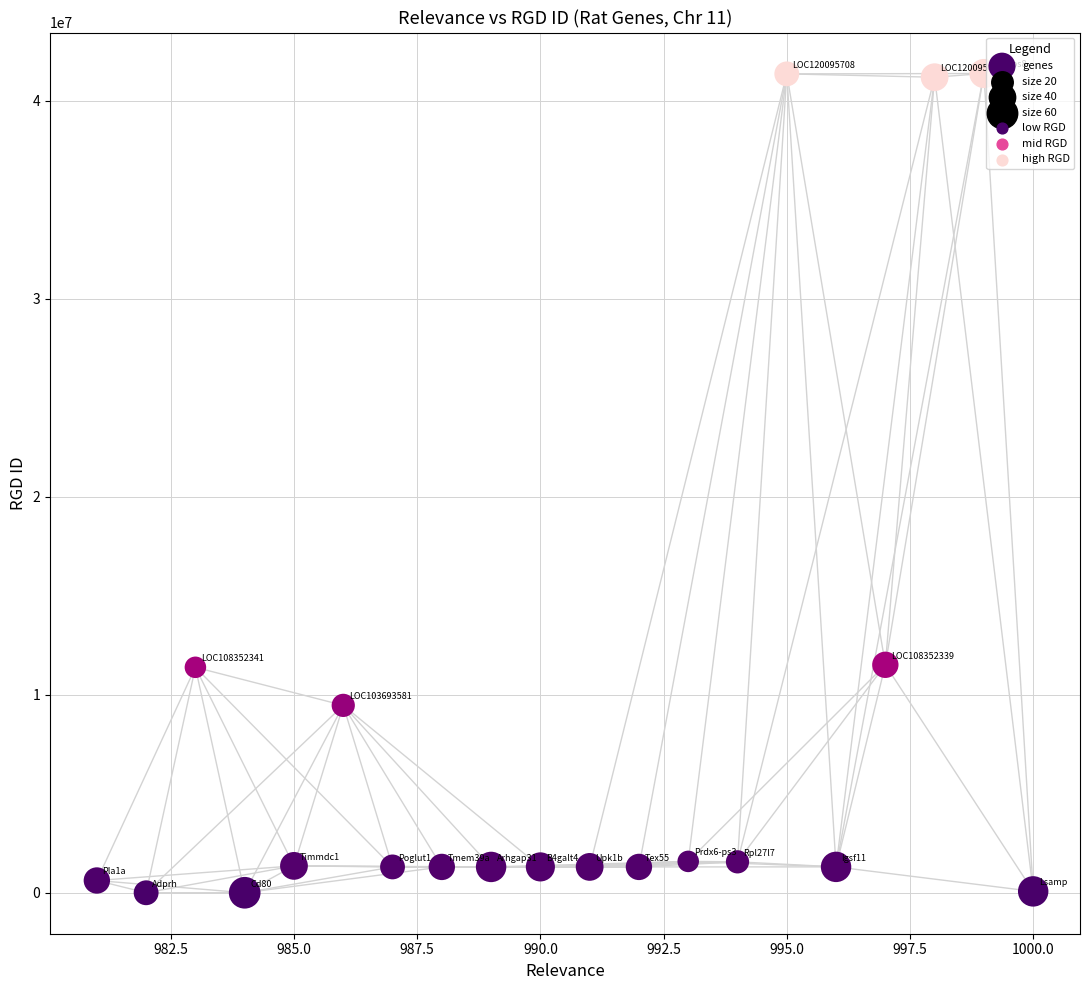

What is the range of Y values (max minus min)?

41369062